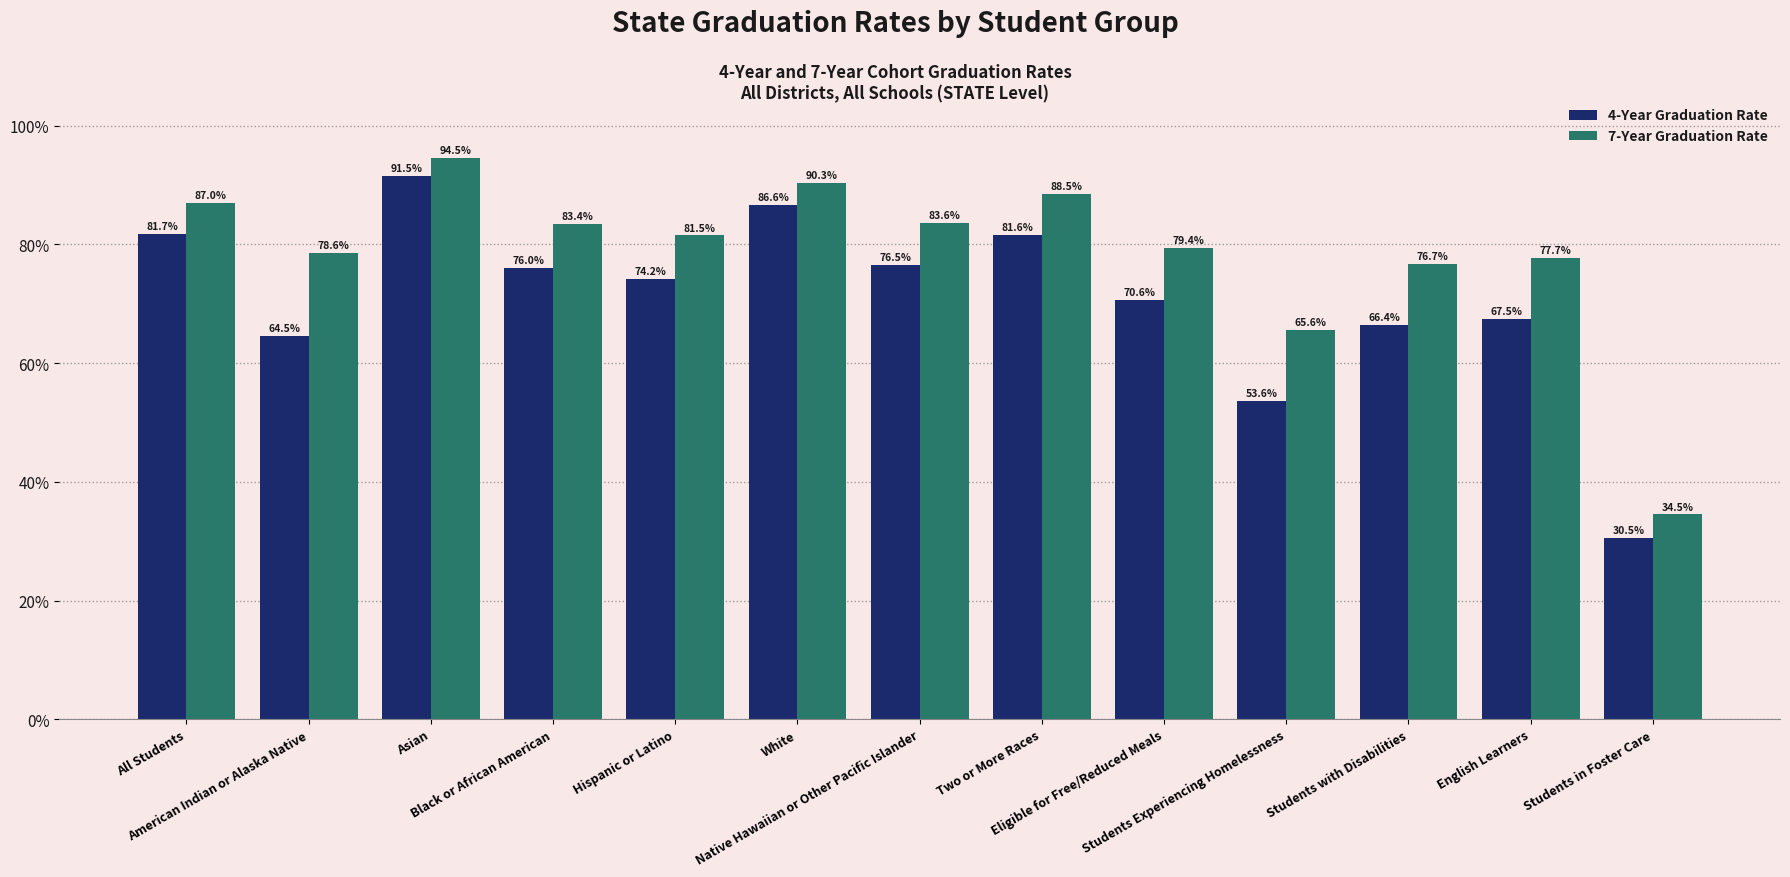

What is the approximate value of 4-Year Graduation Rate at All Students?

0.8